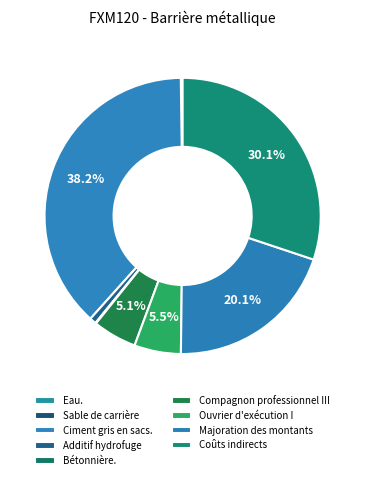

Does any single category account for the majority?

No